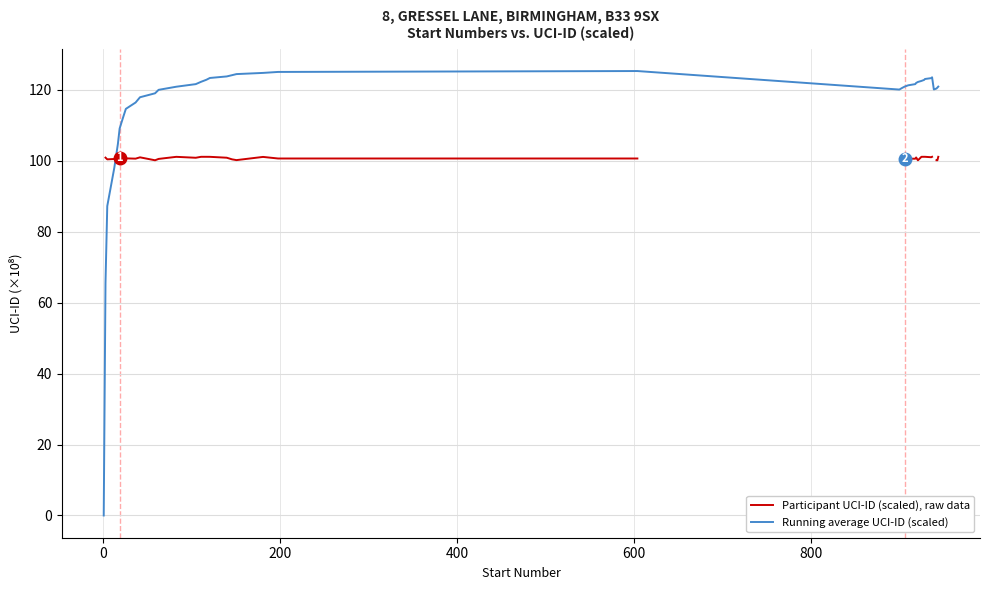

How many times do Participant UCI-ID (scaled), raw data and Running average UCI-ID (scaled) cross each other?

1